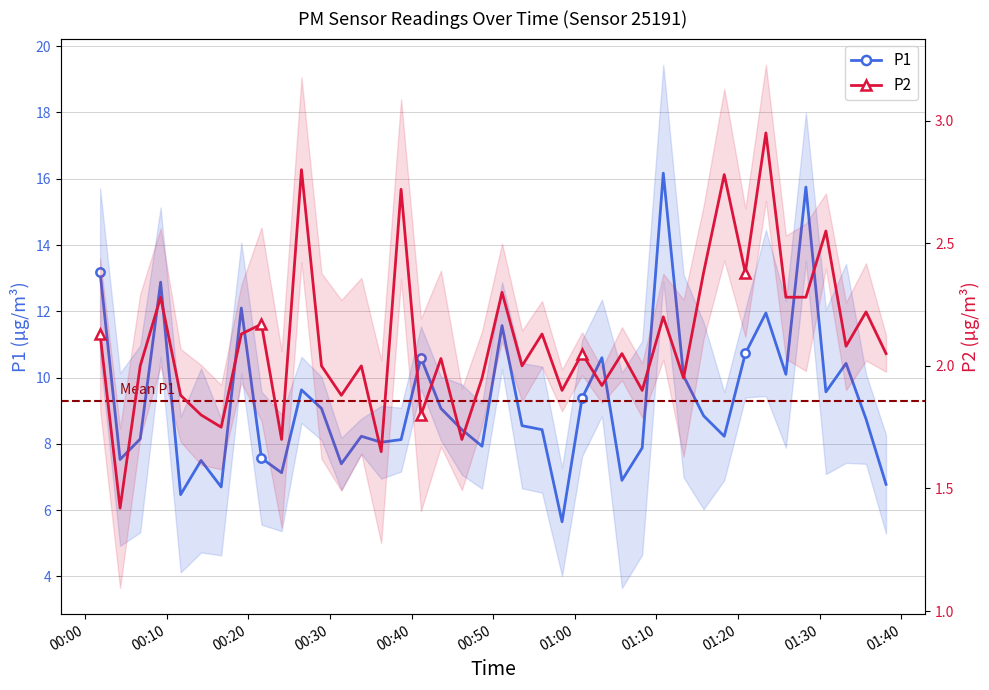

True or false: P2 and P1 intersect in this chart.

False